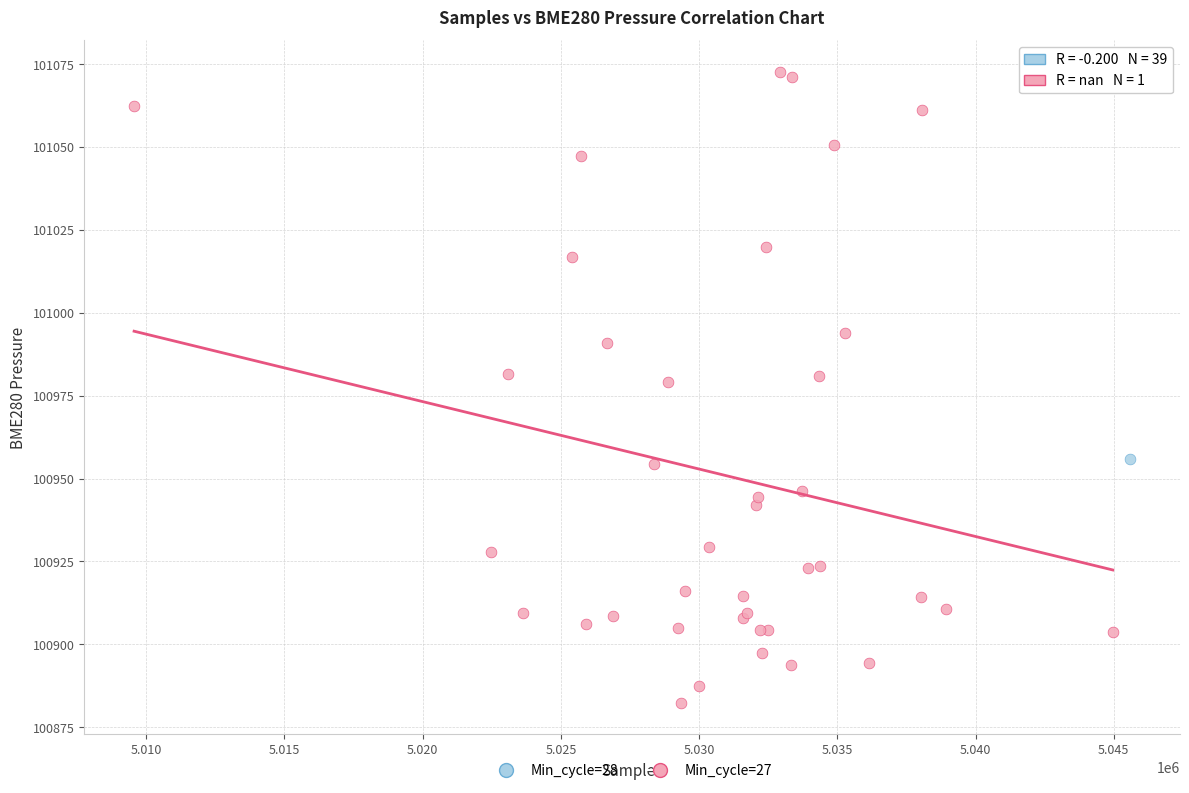

What are all the series names shown in the legend?

Min_cycle=28, Min_cycle=27